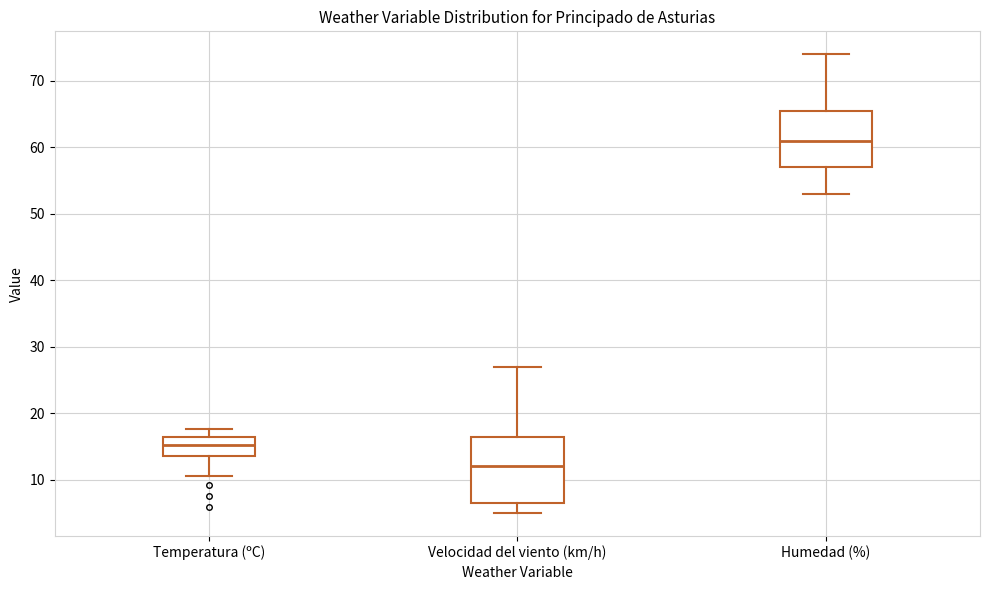

Which box is the tallest, from its lower edge to its upper edge?

Velocidad del viento (km/h)